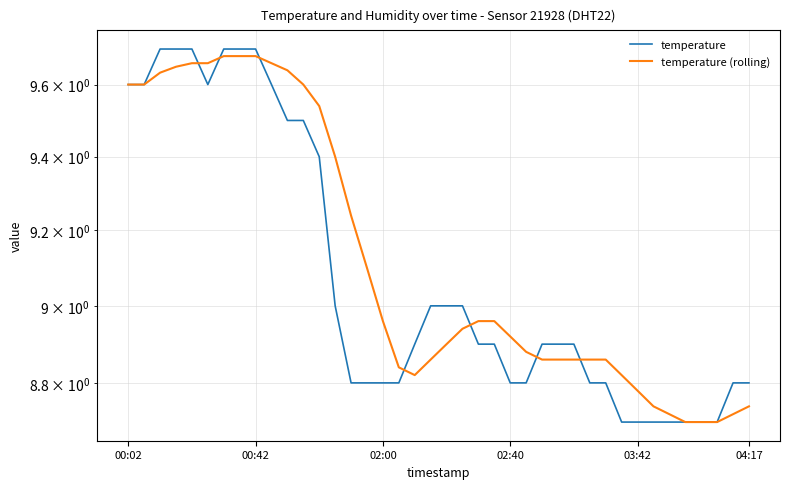

Is the value of temperature at 03:42 greater than the value of temperature (rolling) at 28?

Yes